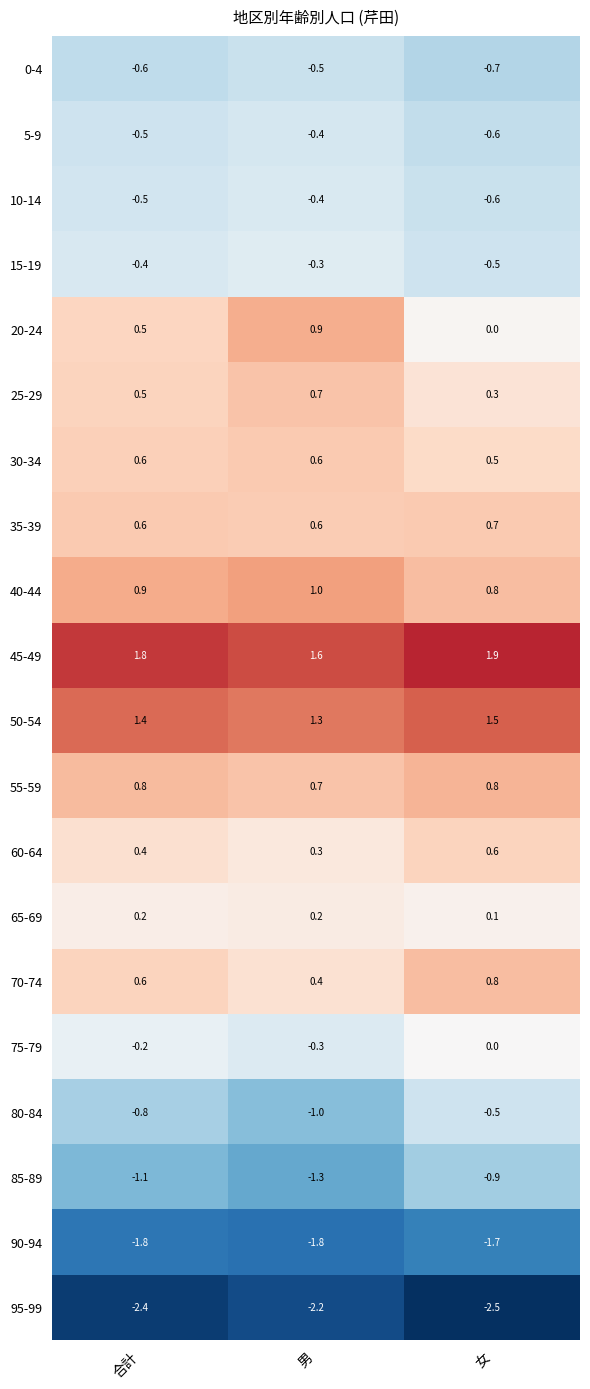

Which series has the largest total across all categories?

45-49